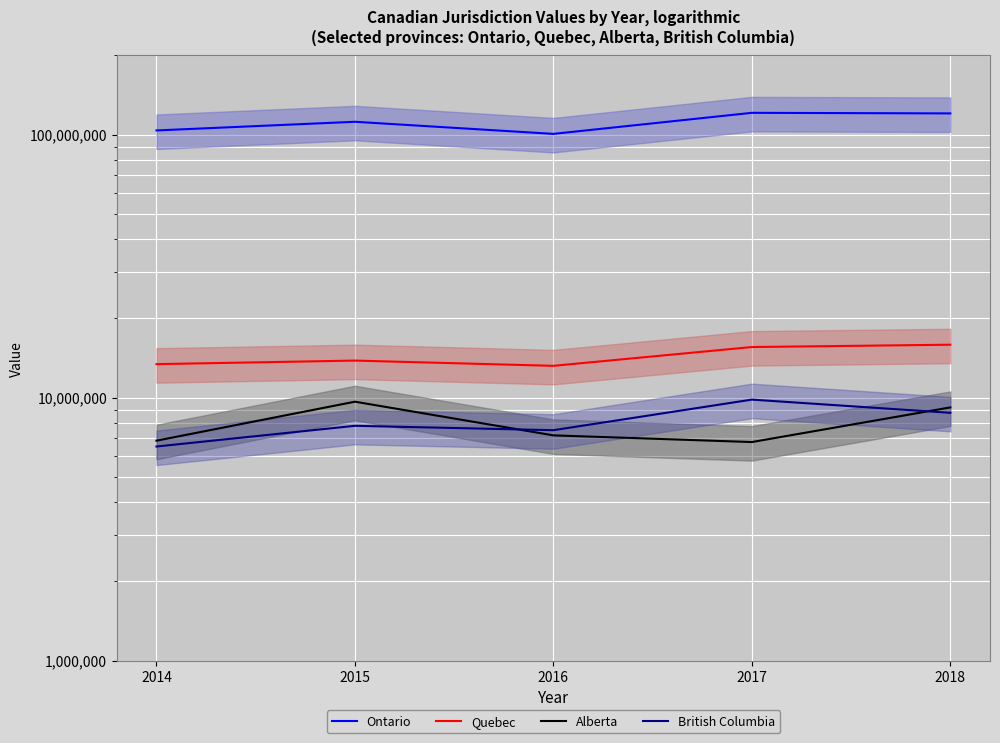

What is the total value across all series at 2014?

130440239